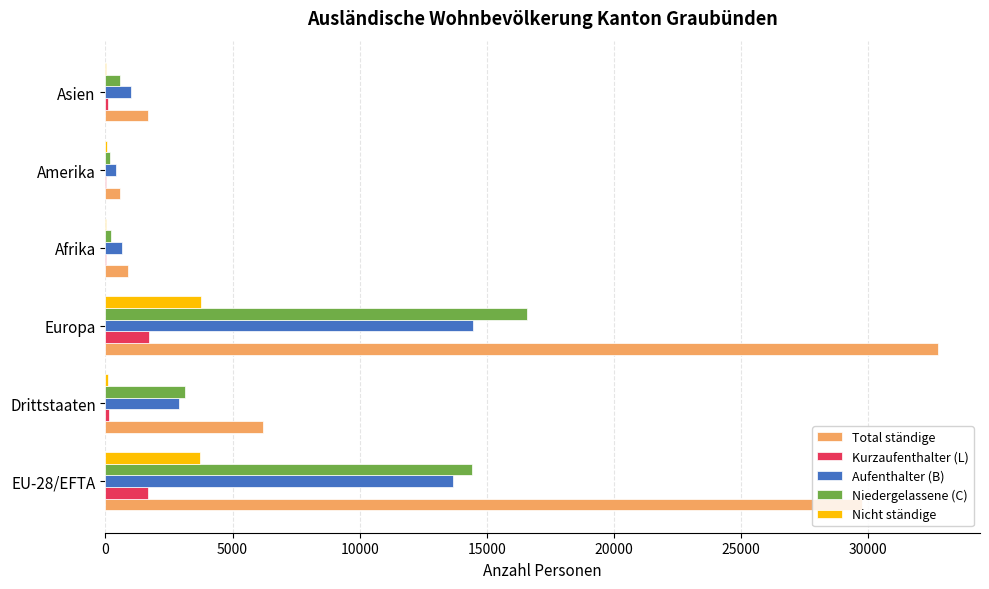

What is the sum of all Kurzaufenthalter (L) values?

3676